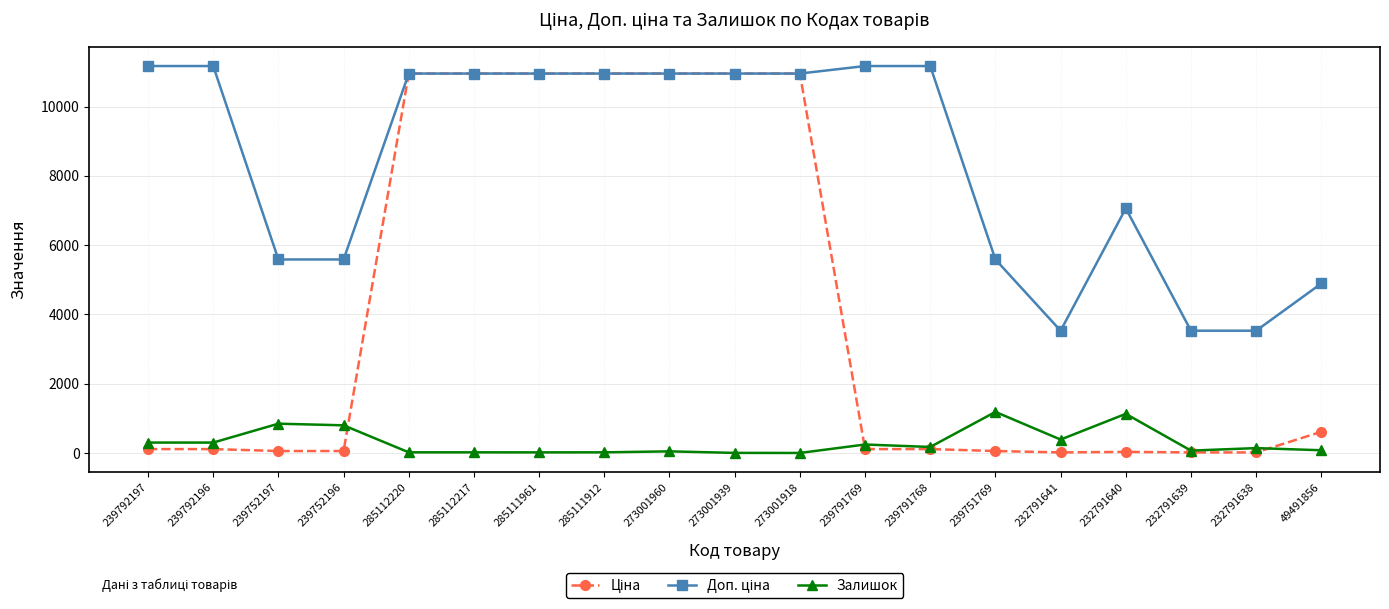

True or false: Залишок has more than 2 points higher than both neighbors.

True